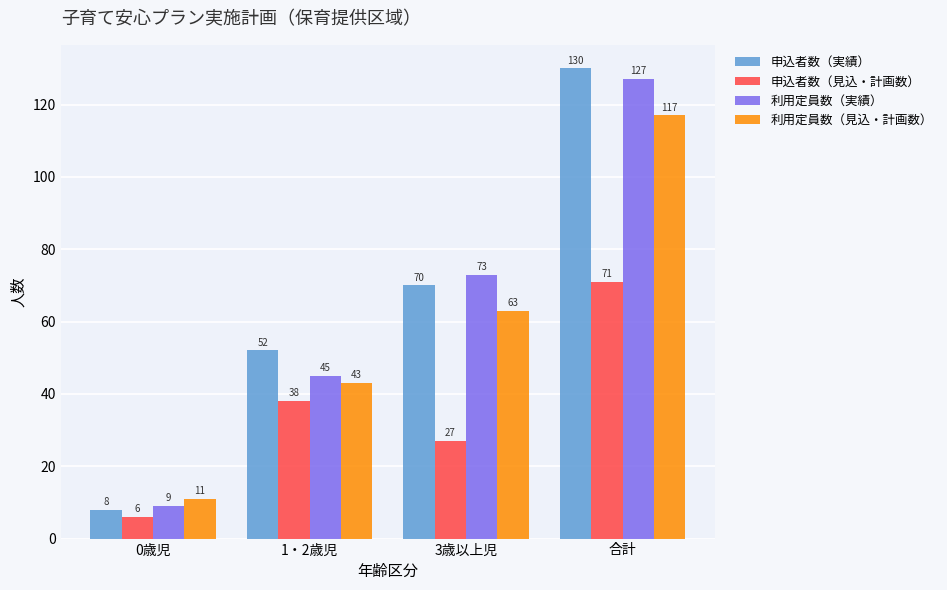

How many series are shown in this chart?

4